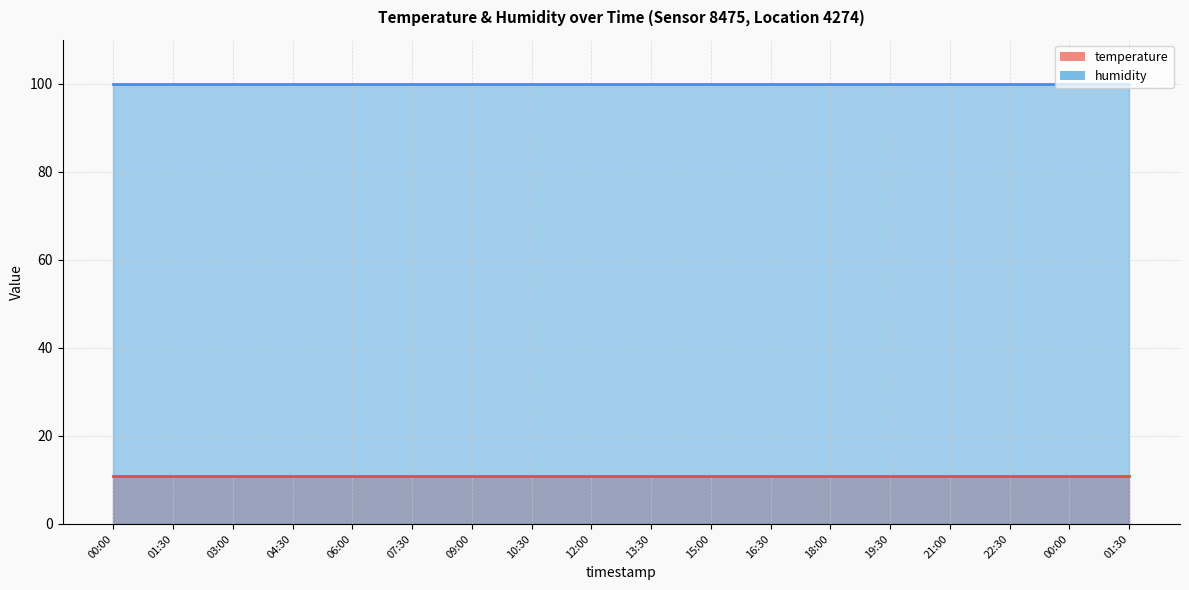

Between 16:30 and 22:30, which is larger?

16:30